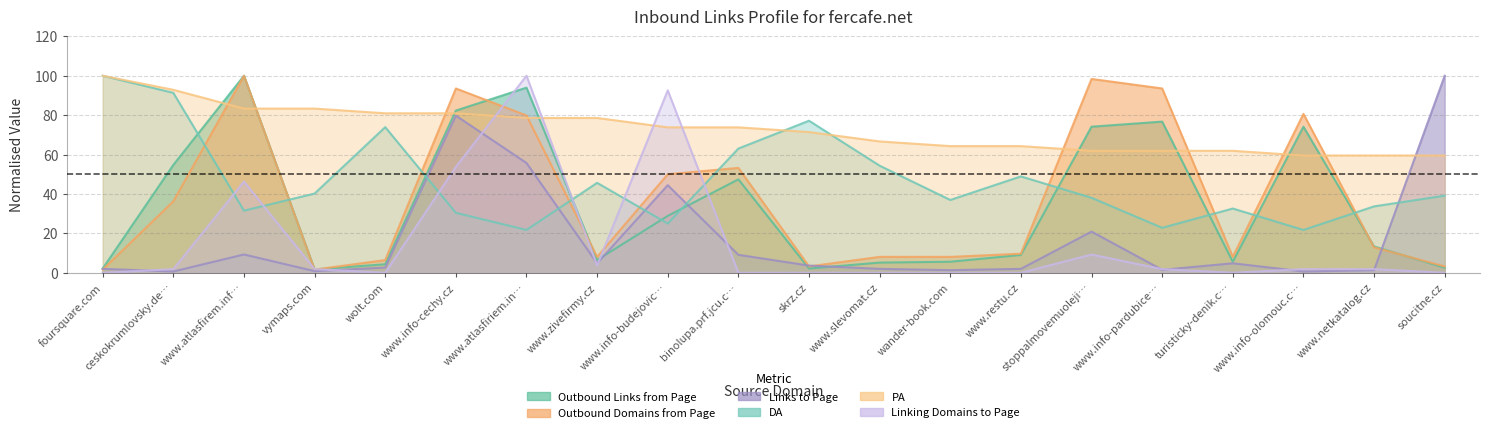

At which category does Outbound Links from Page reach its first local valley?

vymaps.com